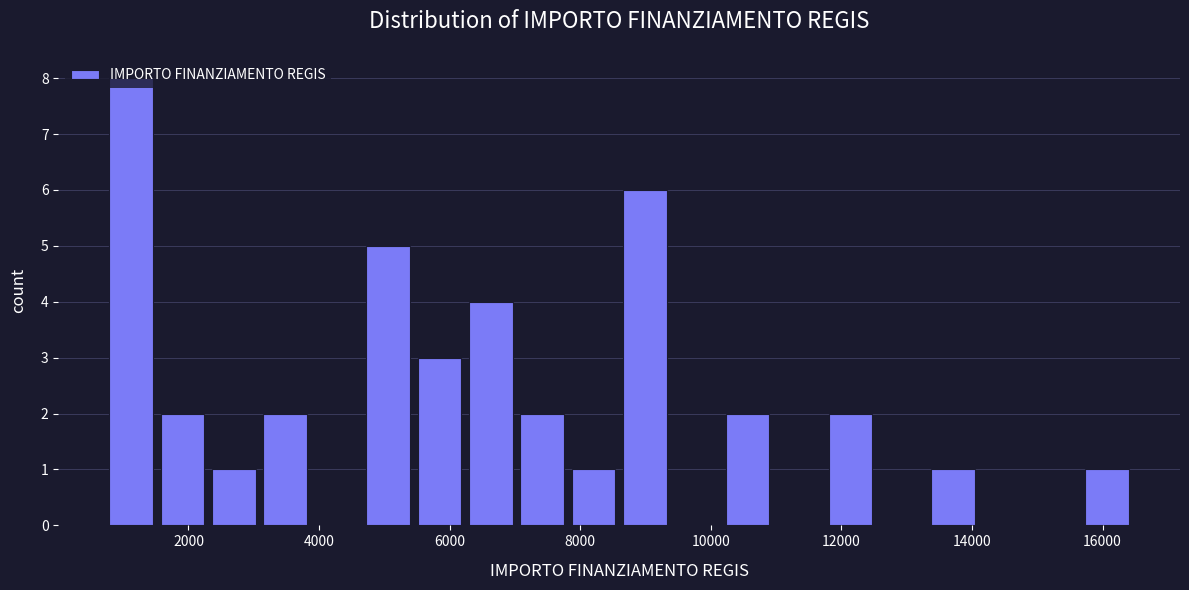

Read against the x-axis, roughly where is the centre of the tallest bar?

1200